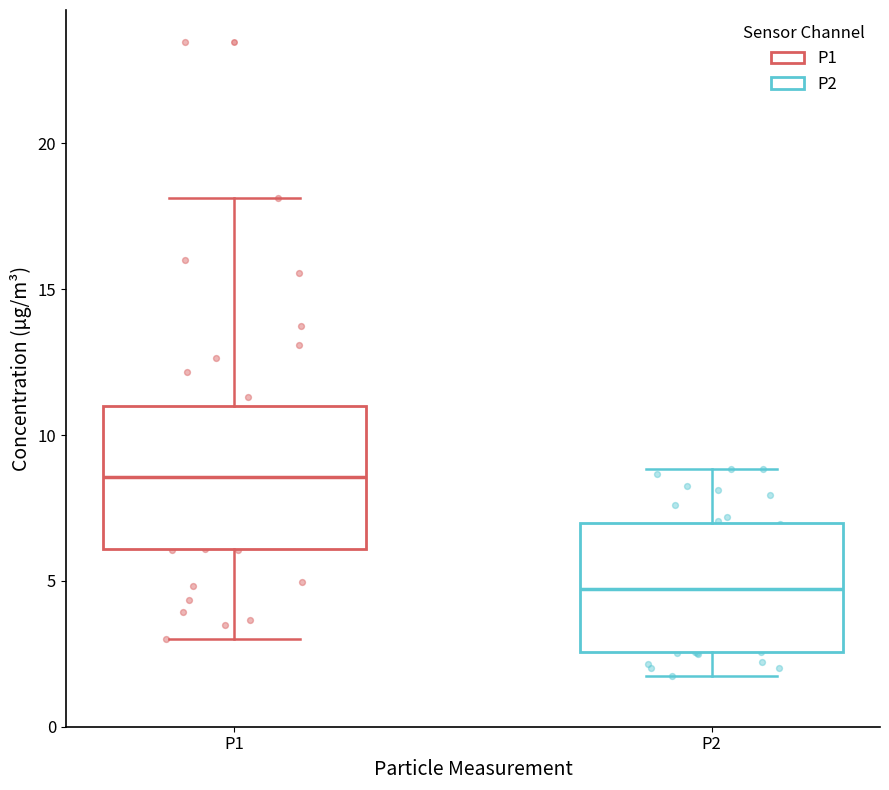

Which box has the lowest median line?

P2